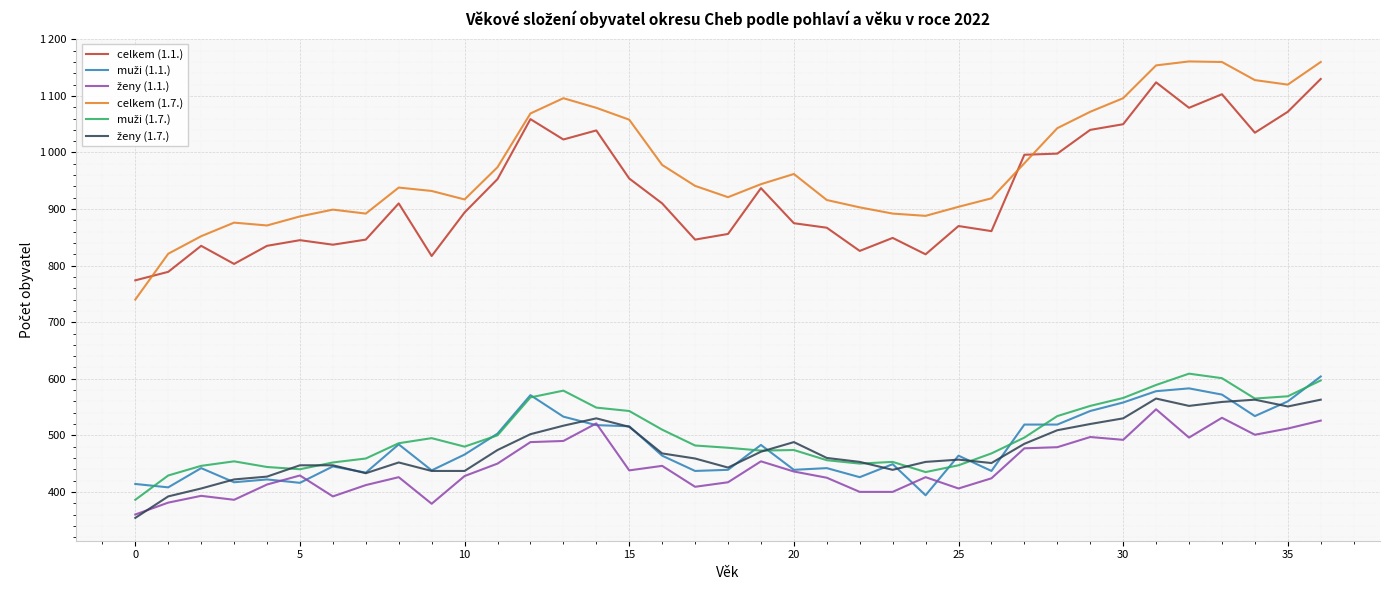

What is the minimum value shown in the chart?

354